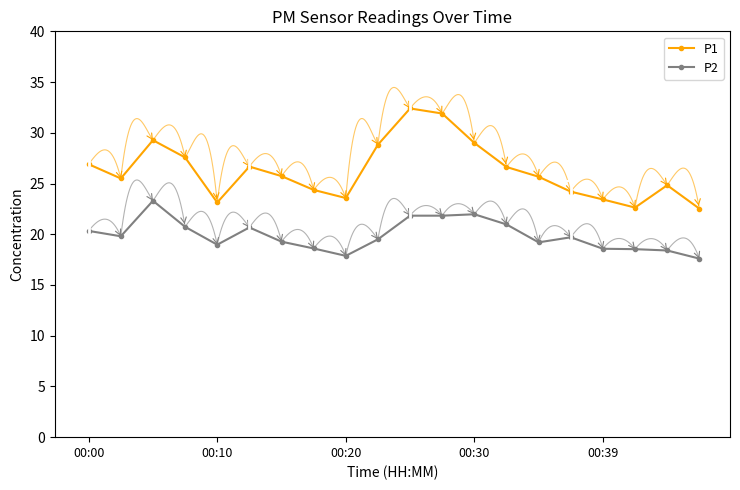

What is the difference between the maximum and minimum values in the P2 series?

5.7